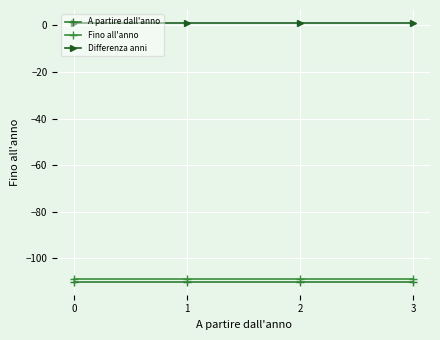

How many lines are shown in the chart?

3